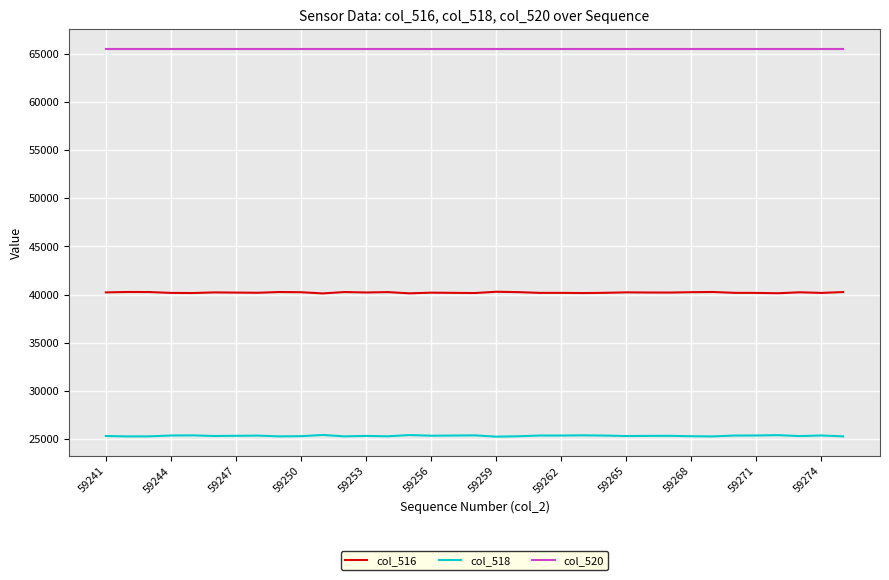

What is the highest value of the col_518 series?

25420